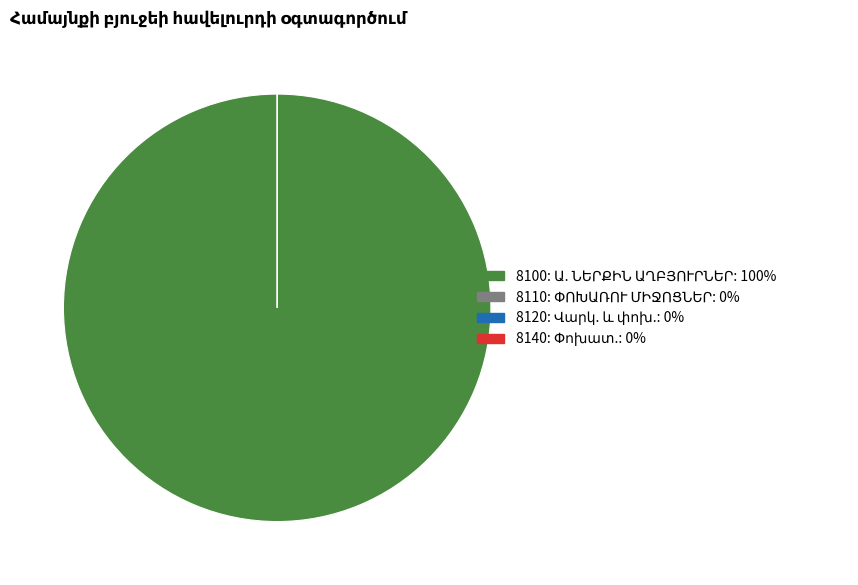

Count the number of slices in the pie.

9